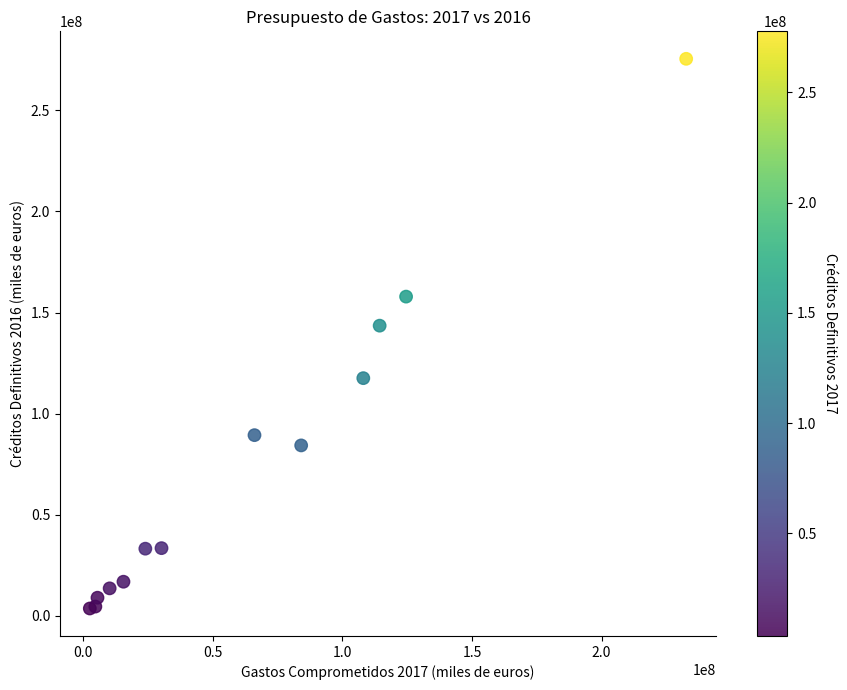

What Y value in the scatter plot is closest to 139548829?

143496956